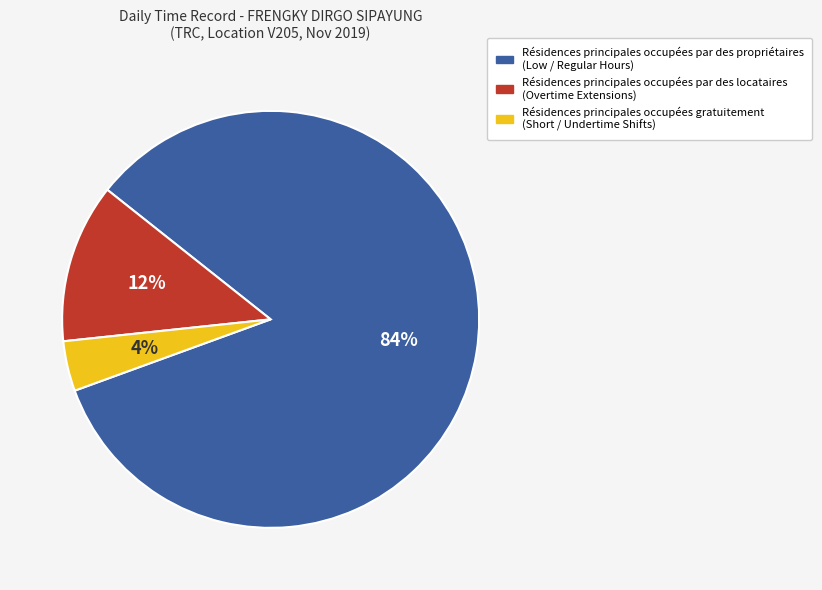

Is there any slice that represents more than half of the pie?

Yes